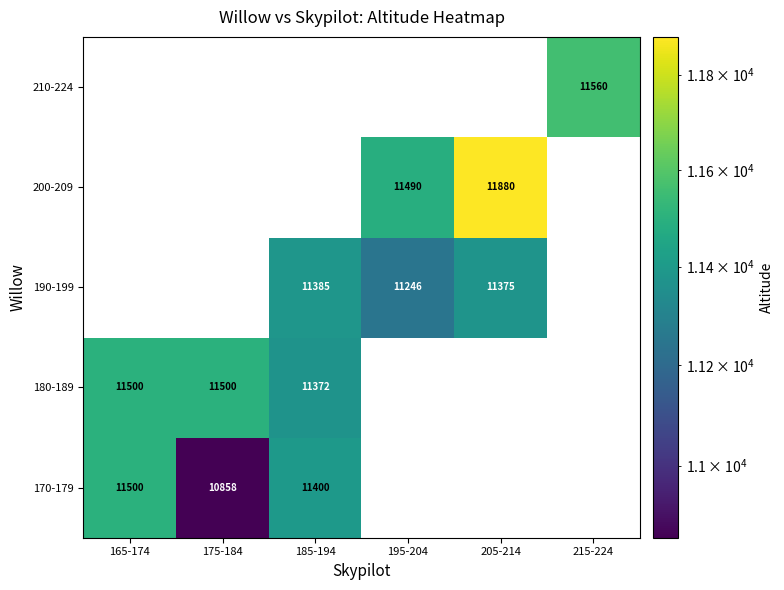

True or false: 170-179 has a value of 3665 at 185-194.

False